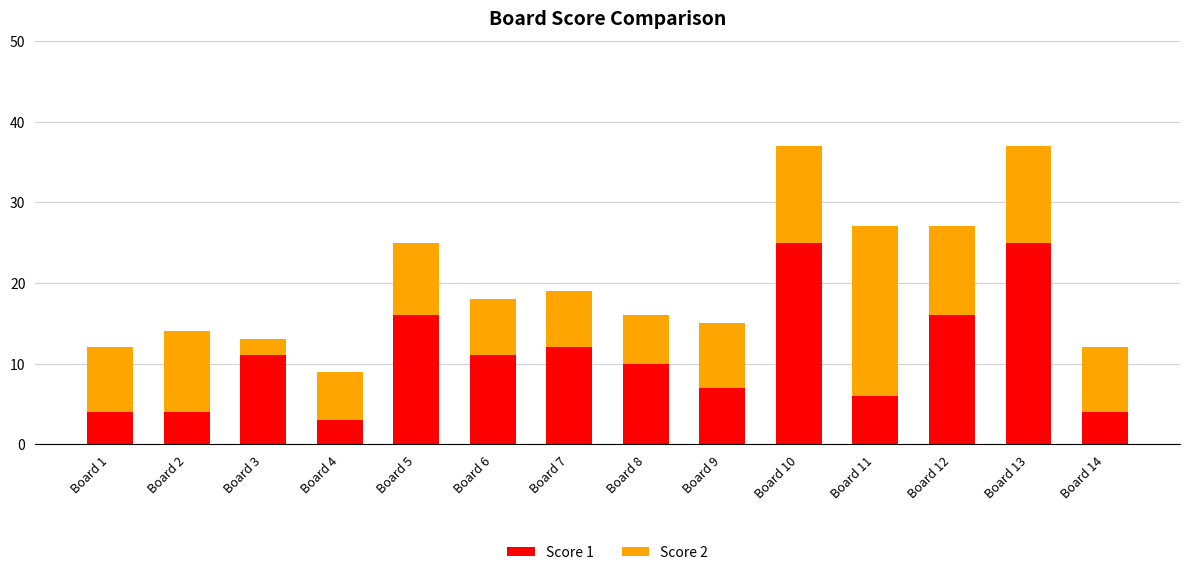

Count the number of categories in the chart.

14